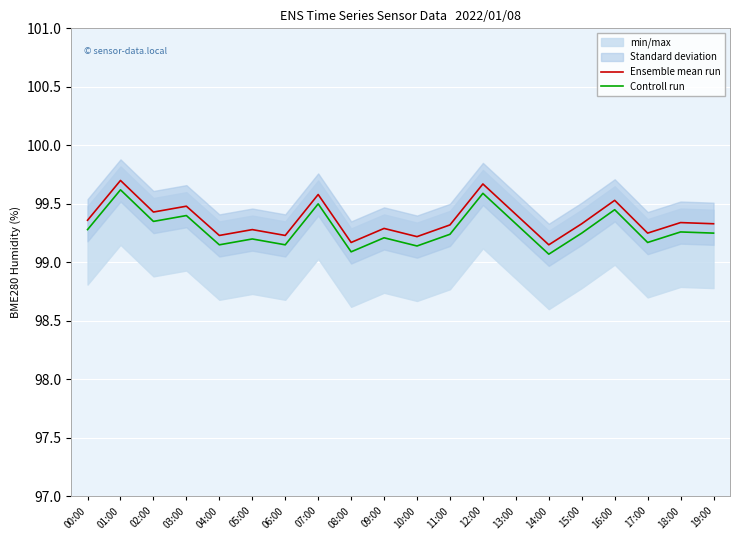

What is the total value across all series at 10:00?

198.4